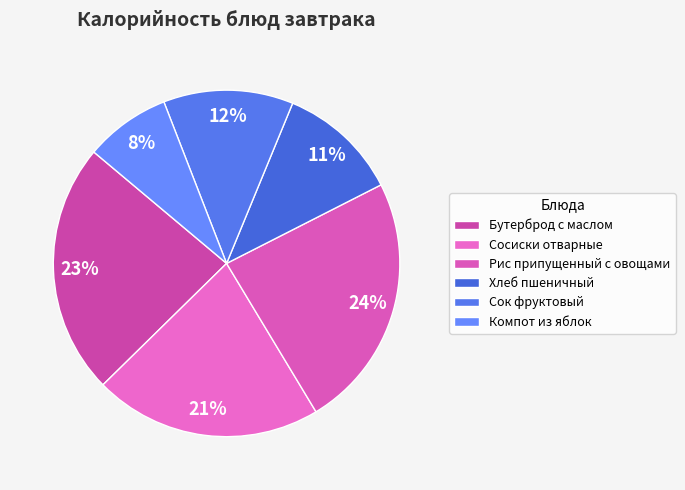

Is there a majority slice in this chart?

No